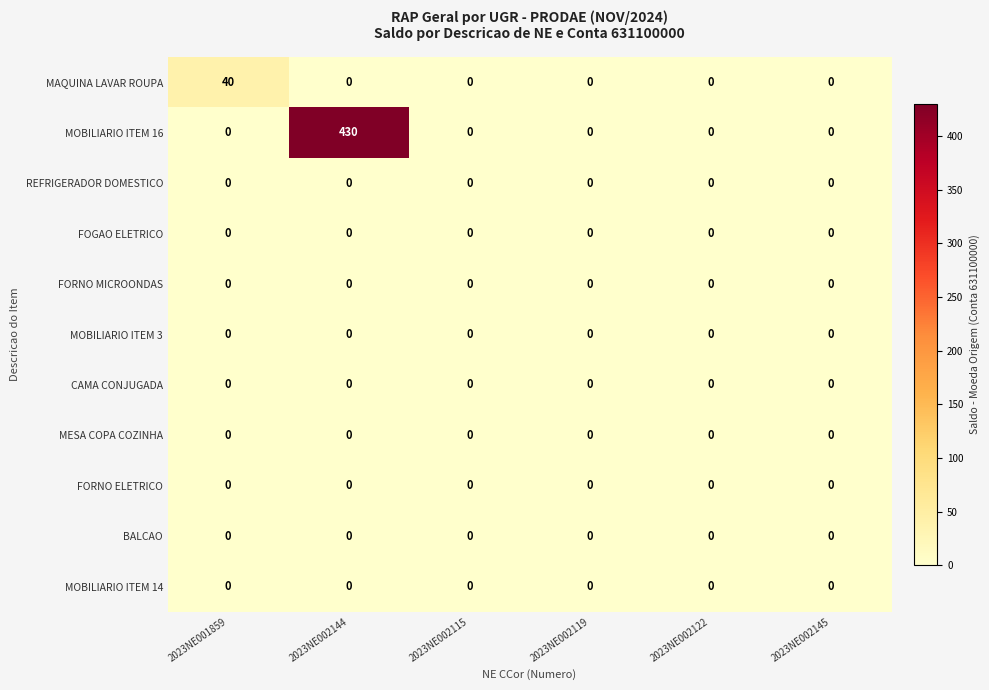

At how many categories does at least one series exceed 198?

1